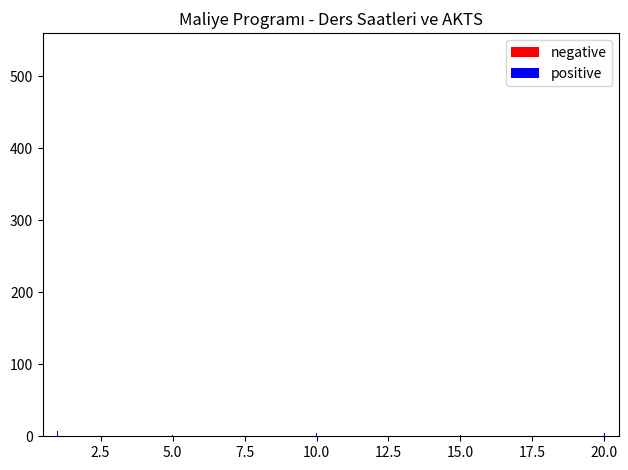

What is the maximum value shown in the chart?

8